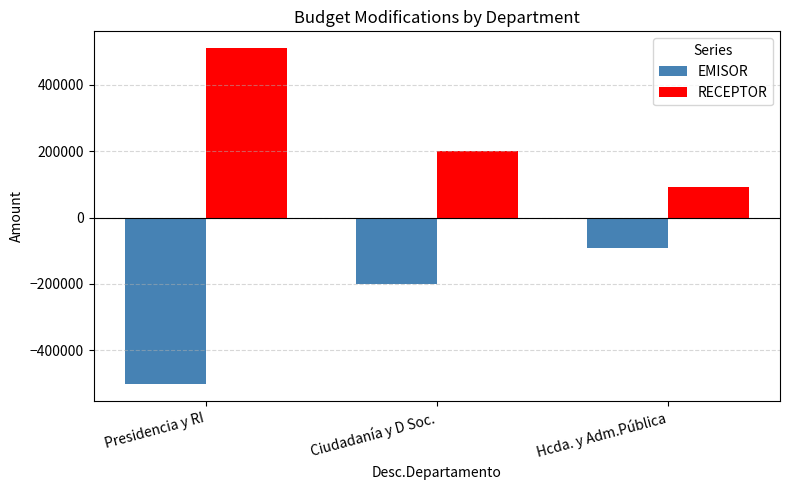

What is the lowest value of the EMISOR series?

-502523.0